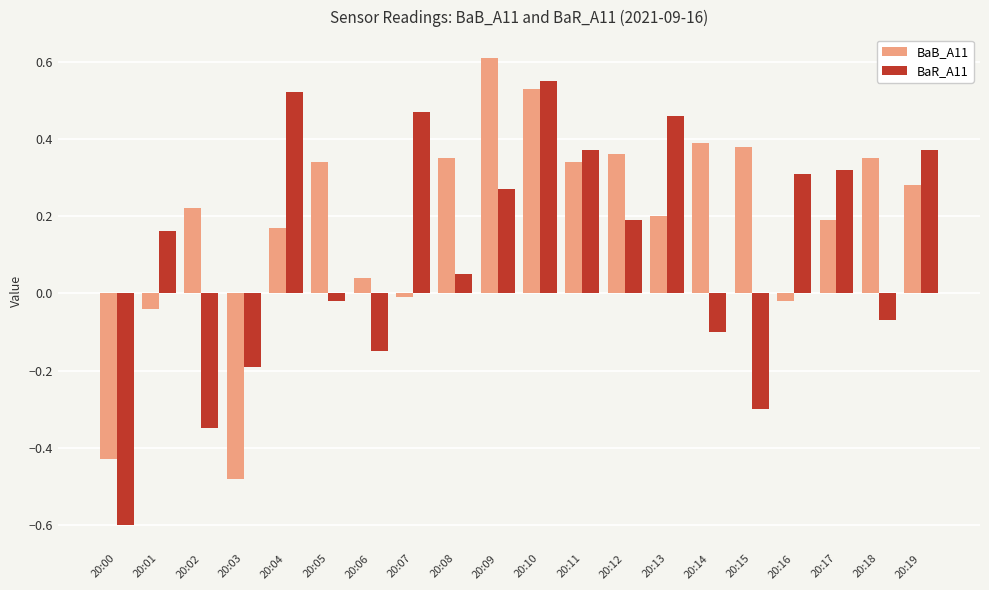

Rank the series by their average value, from lowest to highest.

BaR_A11, BaB_A11